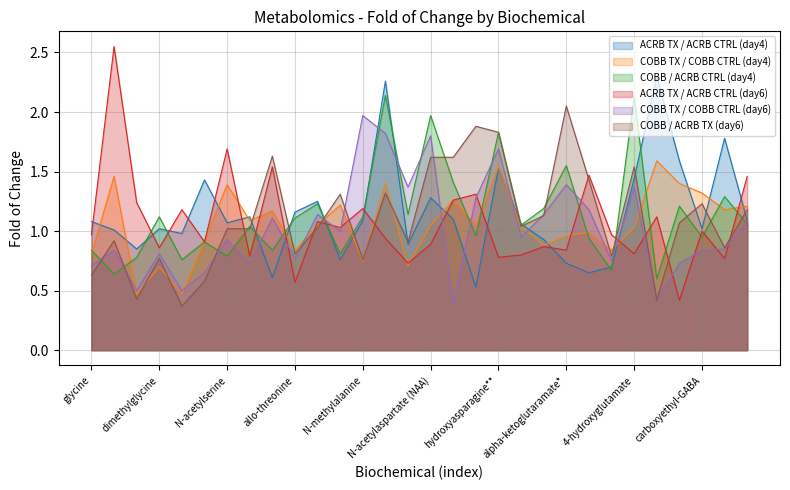

What is the average value of the ACRB TX / ACRB CTRL (day6) series?

1.1